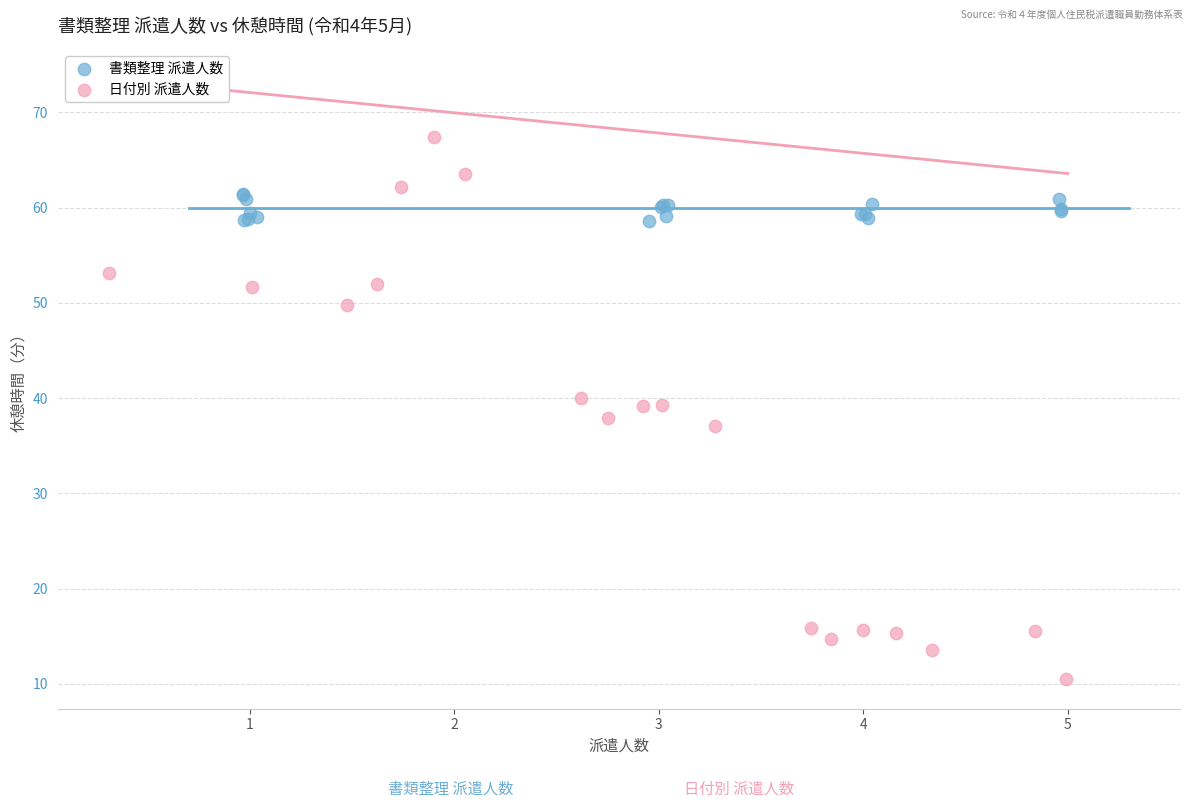

Which series has the largest Y range (max minus min)?

日付別 派遣人数